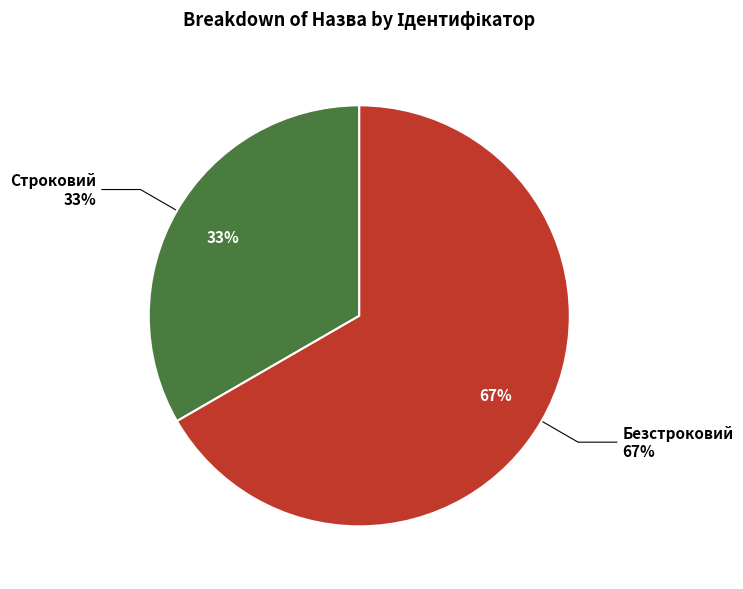

How many slices are in this pie chart?

2